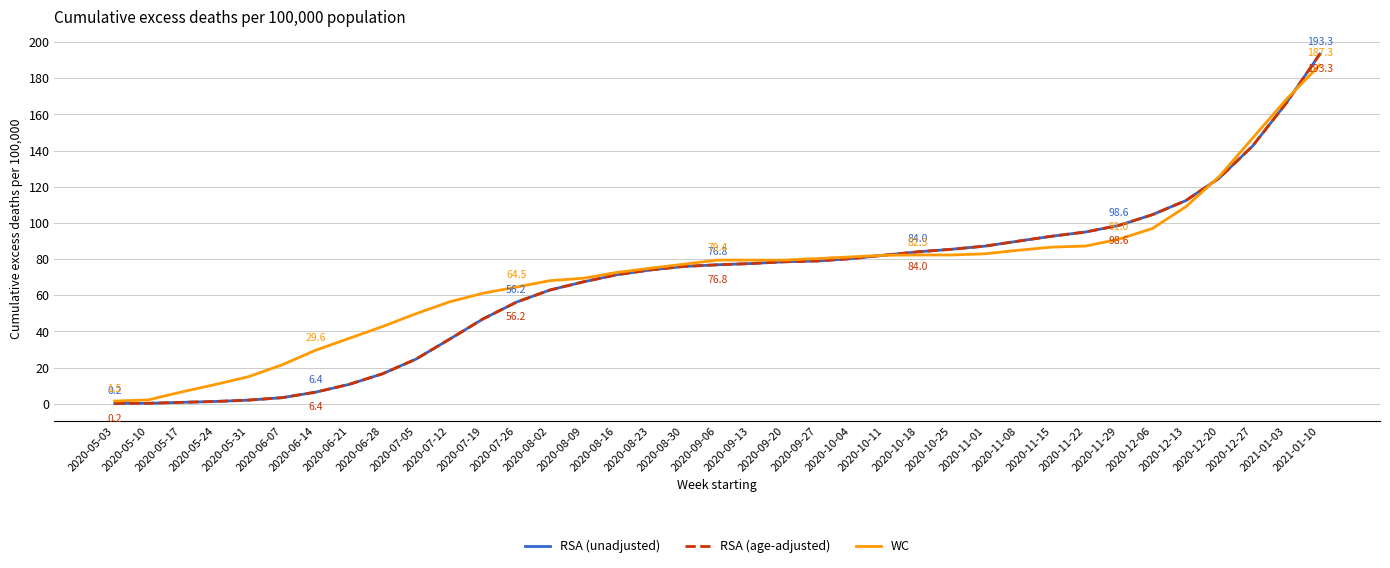

Does the chart display data point markers on the line(s)?

No